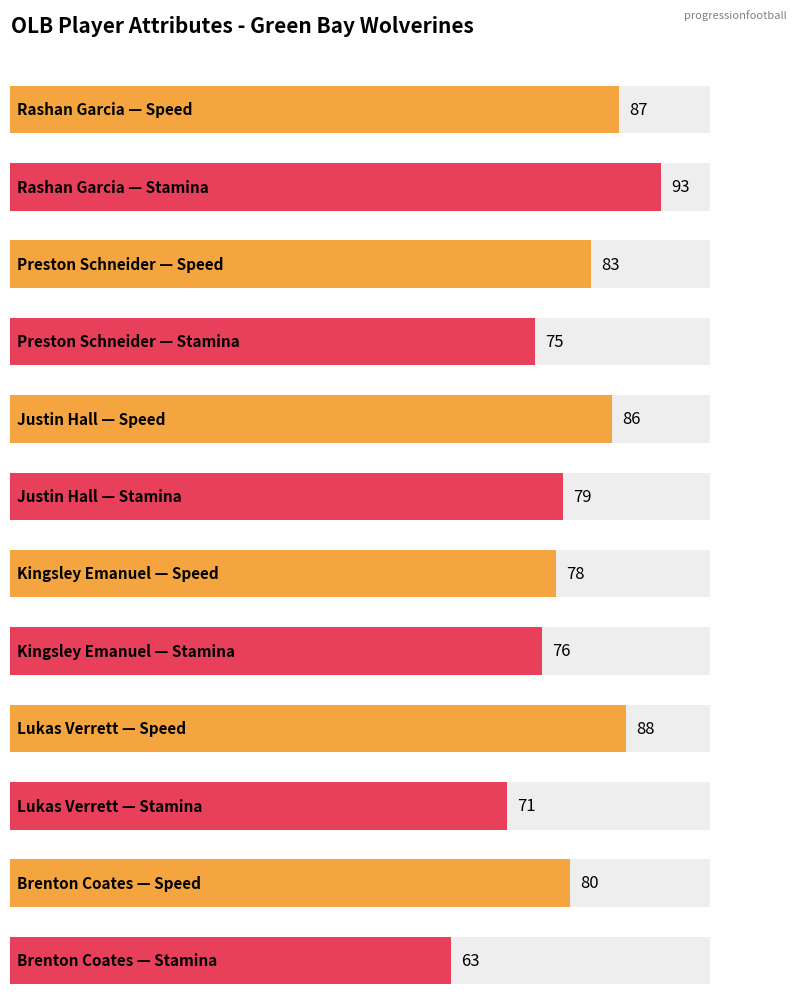

Reading right to left, extract all data points from this chart.

speed: 5=80	4=88	3=78	2=86	1=83	0=87
stamina: 5=63	4=71	3=76	2=79	1=75	0=93